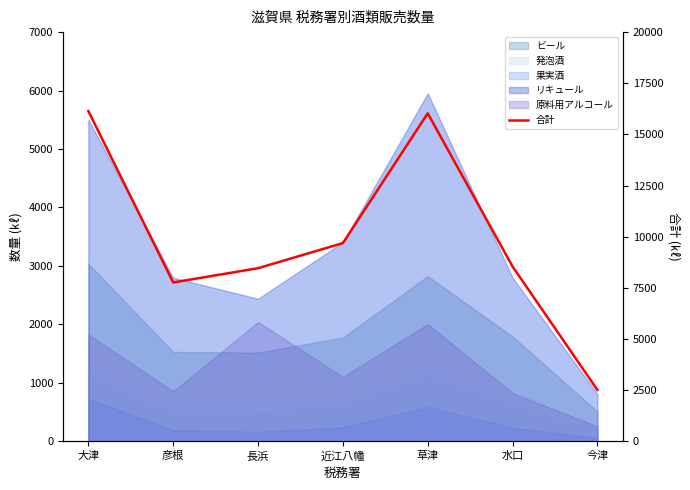

What position from the right is 彦根?

6